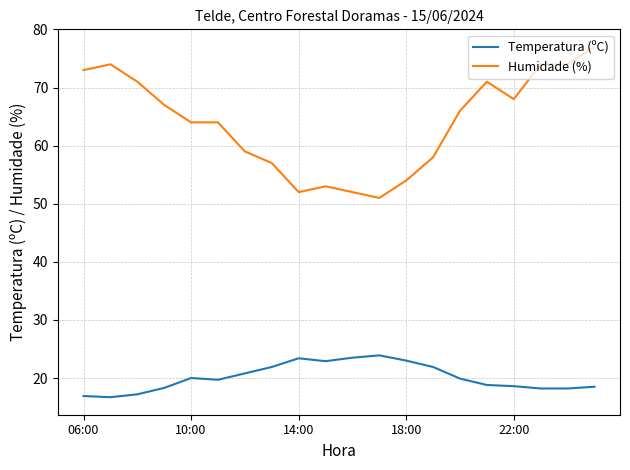

List the series in order of their peak value, lowest first.

Temperatura (ºC), Humidade (%)